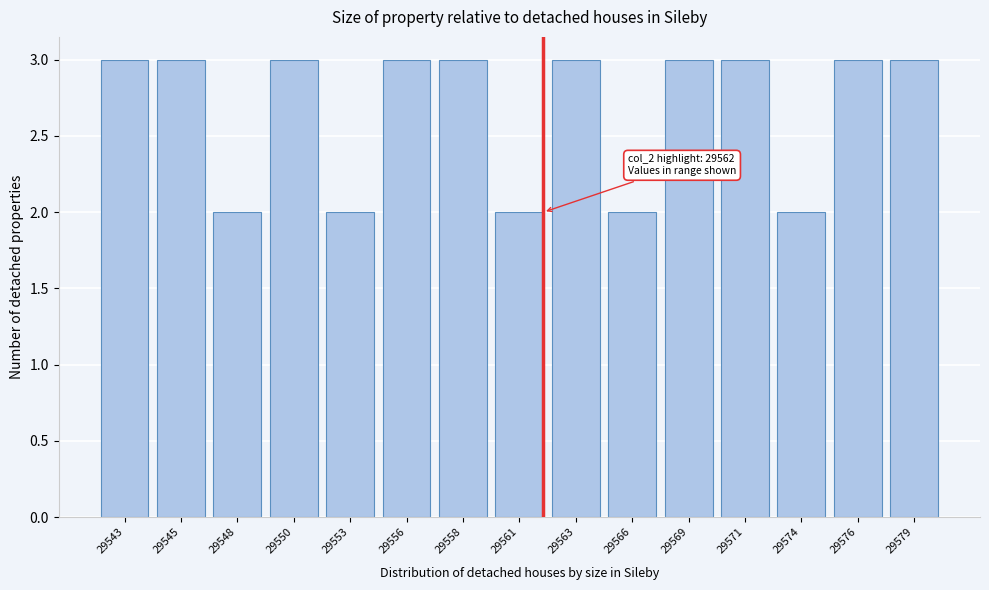

Reading left to right, extract all data points from this chart.

29543=3	29545=3	29548=2	29550=3	29553=2	29556=3	29558=3	29561=2	29563=3	29566=2	29569=3	29571=3	29574=2	29576=3	29579=3